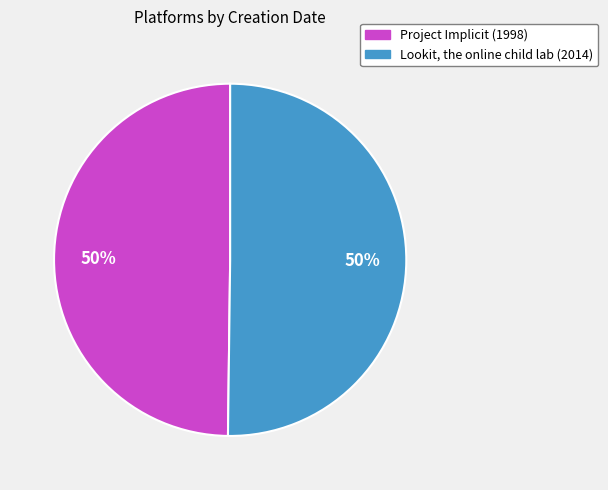

Approximately how many times larger is the value at Project Implicit compared to Lookit, the online child lab?

1.0